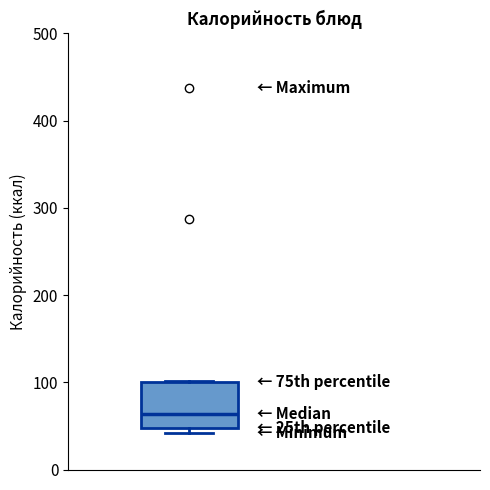

Where is the lower edge of the box on the y-axis? The values are not printed on the chart, so give them approximately, as read against the axis.

50